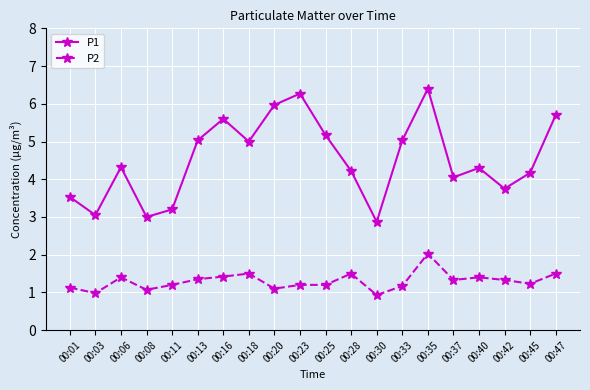

In P1, how many points are lower than both neighbors (excluding endpoints)?

6